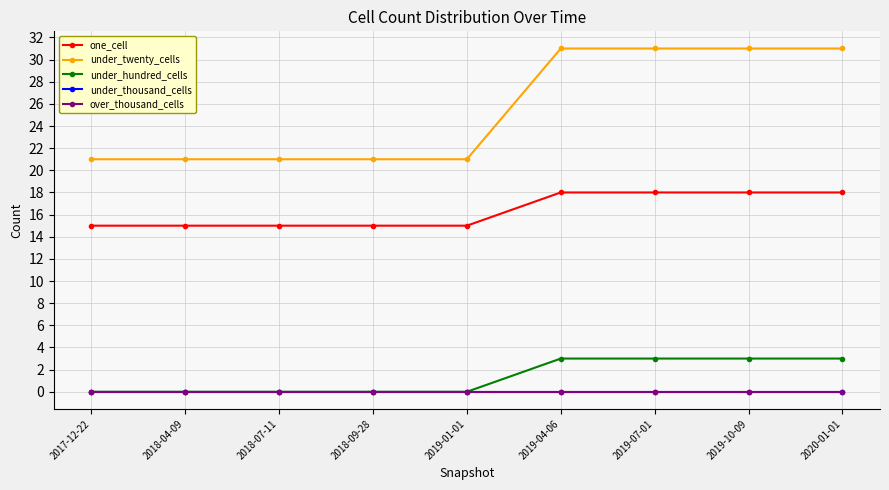

How many lines are shown in the chart?

5